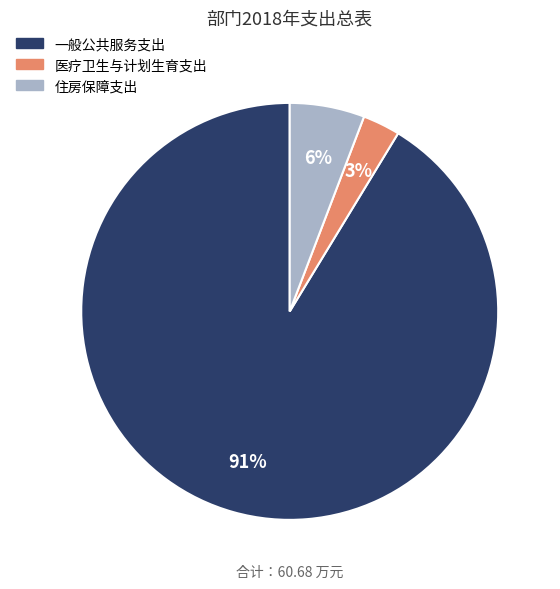

To the nearest percent, what is the average slice percentage?

33%